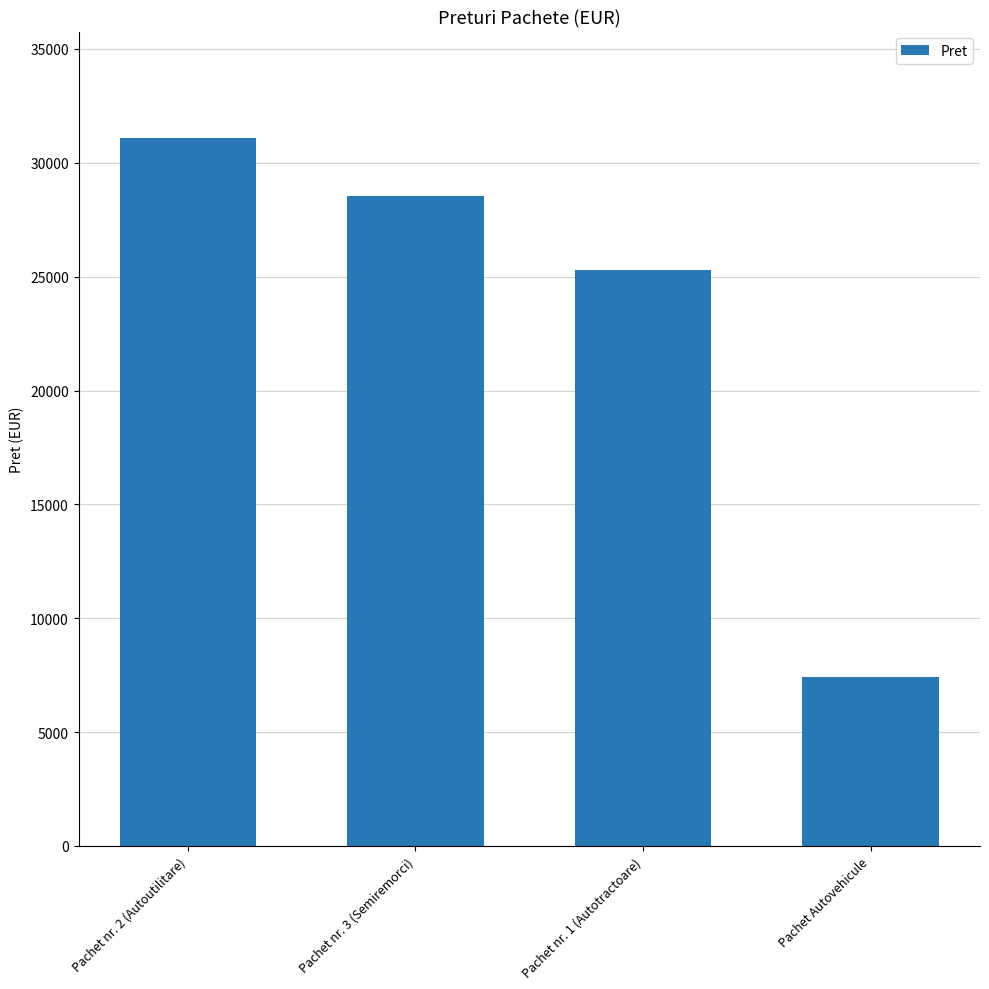

What is the average value?

23081